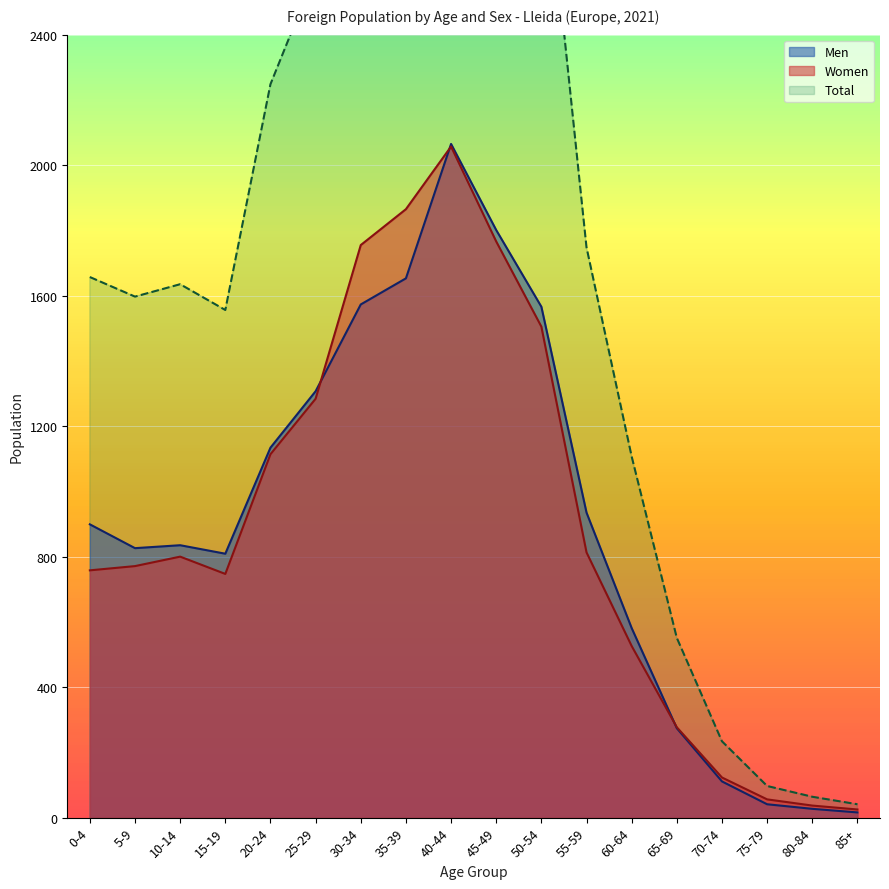

Where is the first local minimum for Men?

5-9